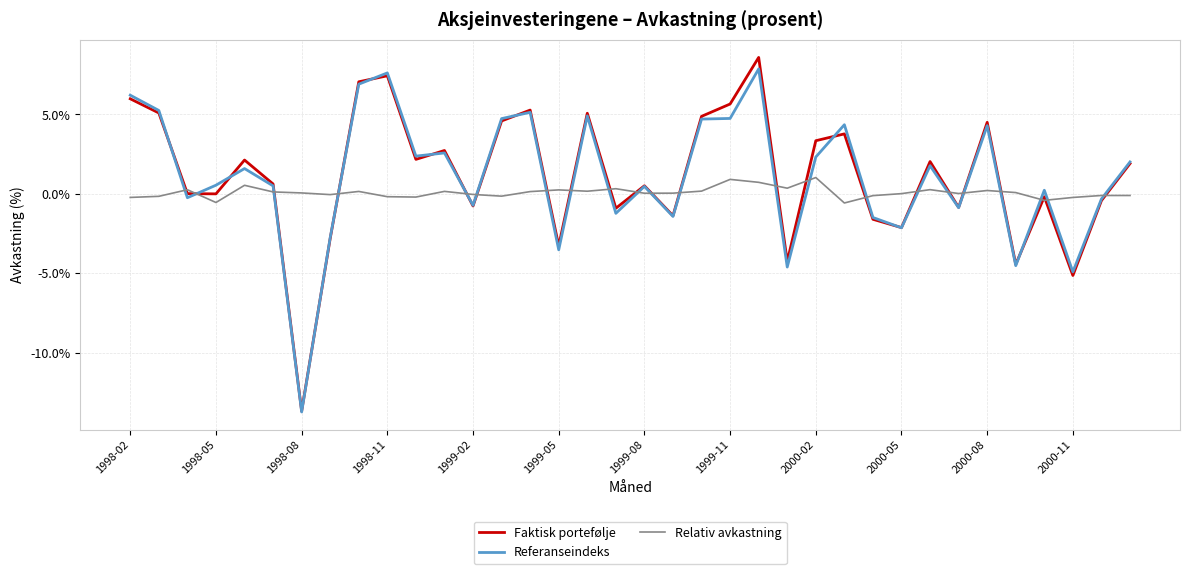

How many values in the Faktisk portefølje series exceed 1?

18